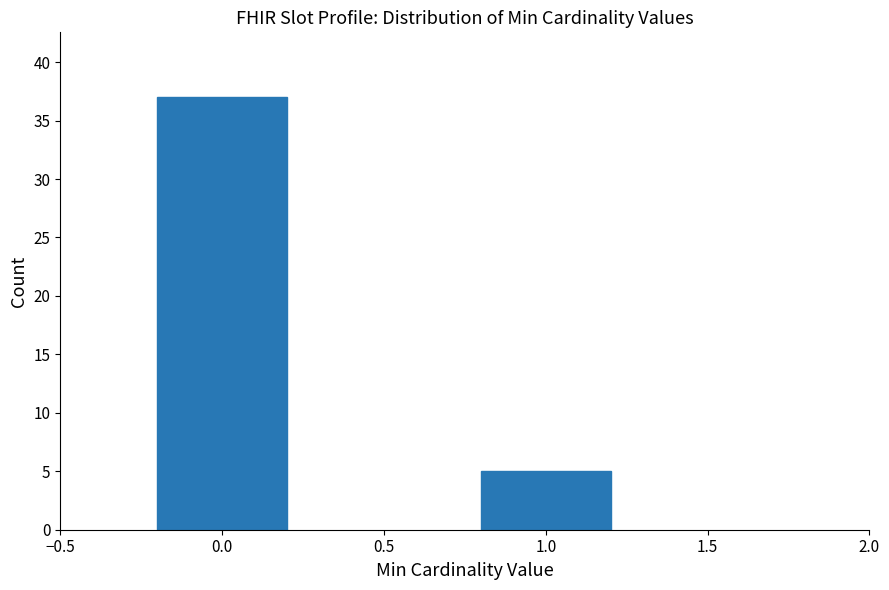

Reading right to left, transcribe all the data shown in this chart.

5	37